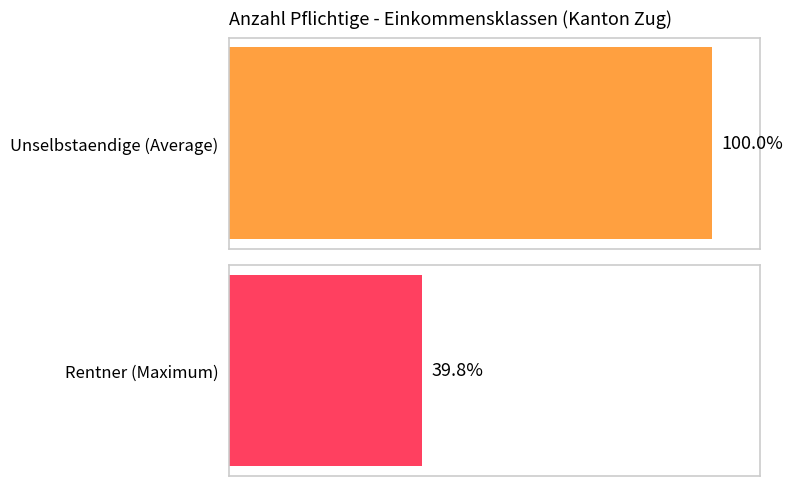

The Unselbstaendige series shows 620 at 50-54.9. True or false?

False